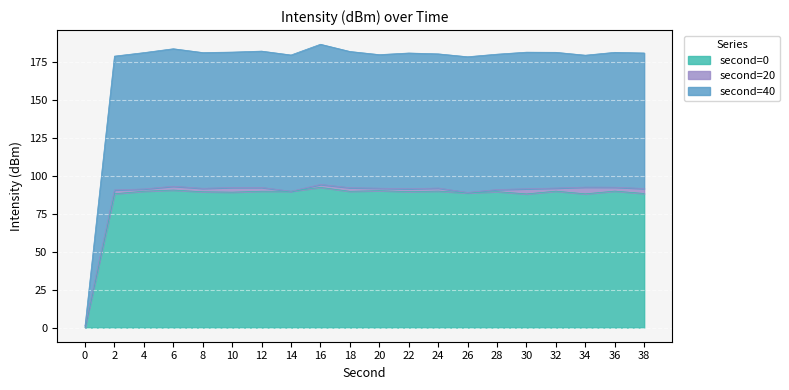

The value of second=0 at 36 is 89.9. True or false?

True